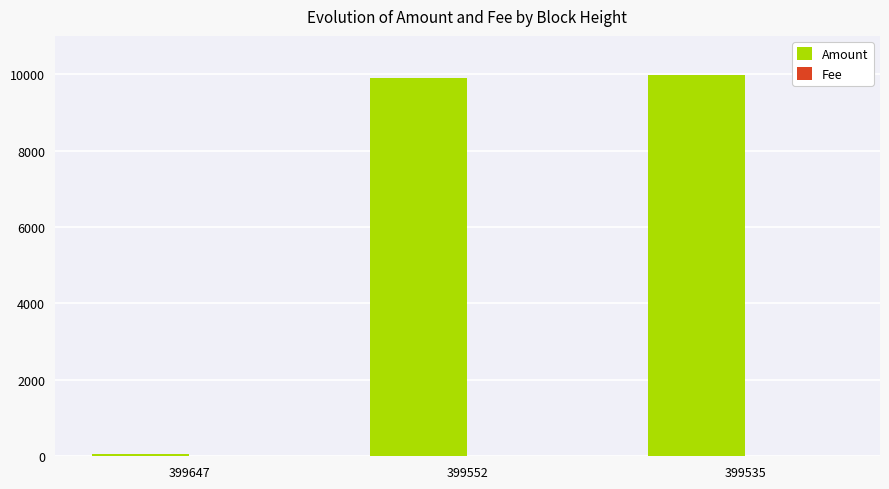

How many data points does each series have?

3